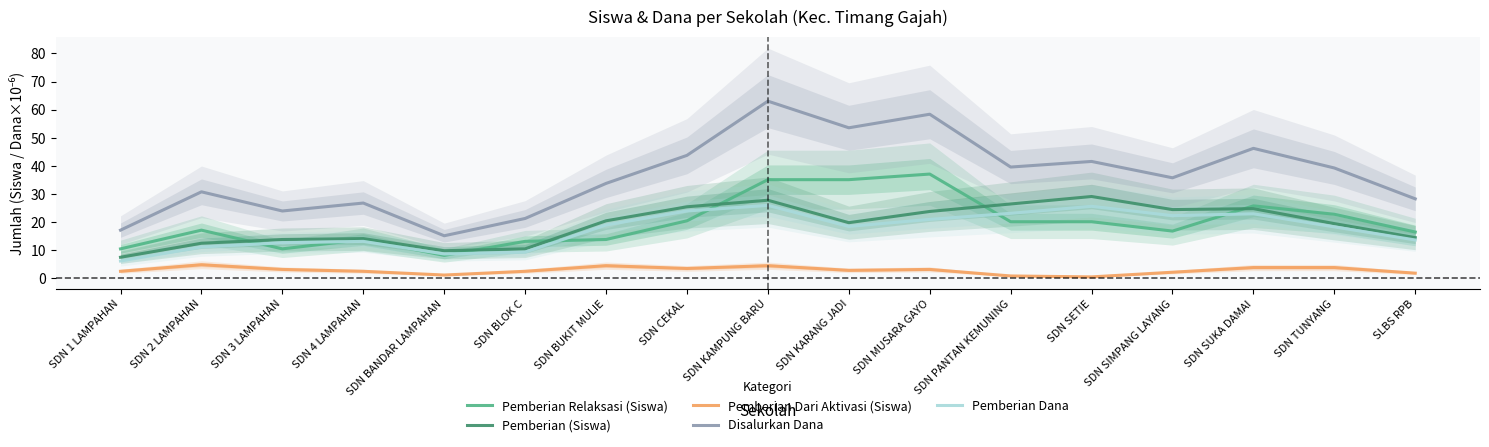

After their last crossing, which series has the higher values: Pemberian Relaksasi (Siswa) or Pemberian (Siswa)?

Pemberian Relaksasi (Siswa)